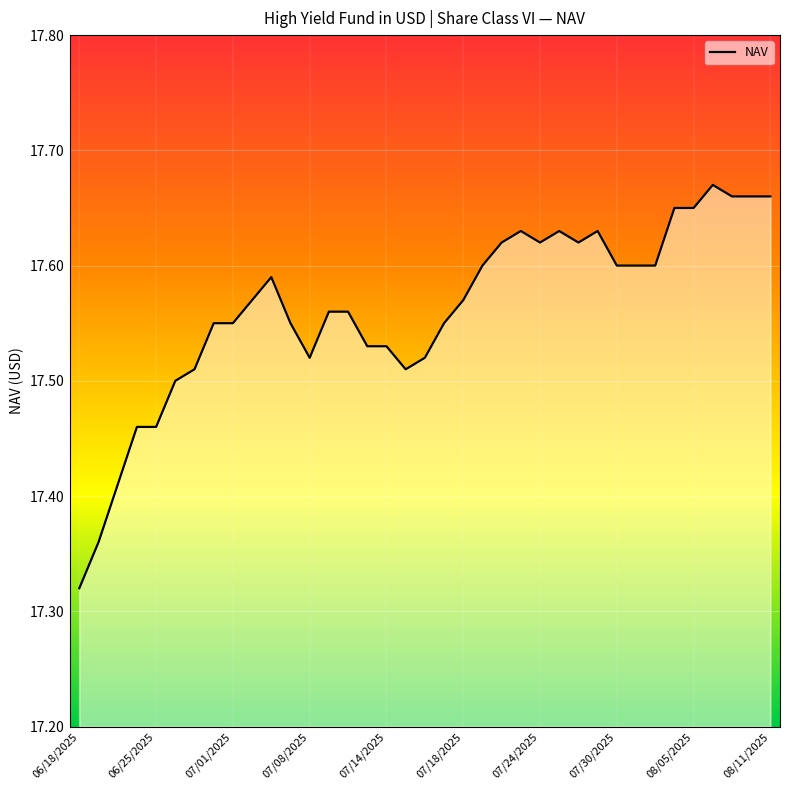

Where is the first local maximum?

10